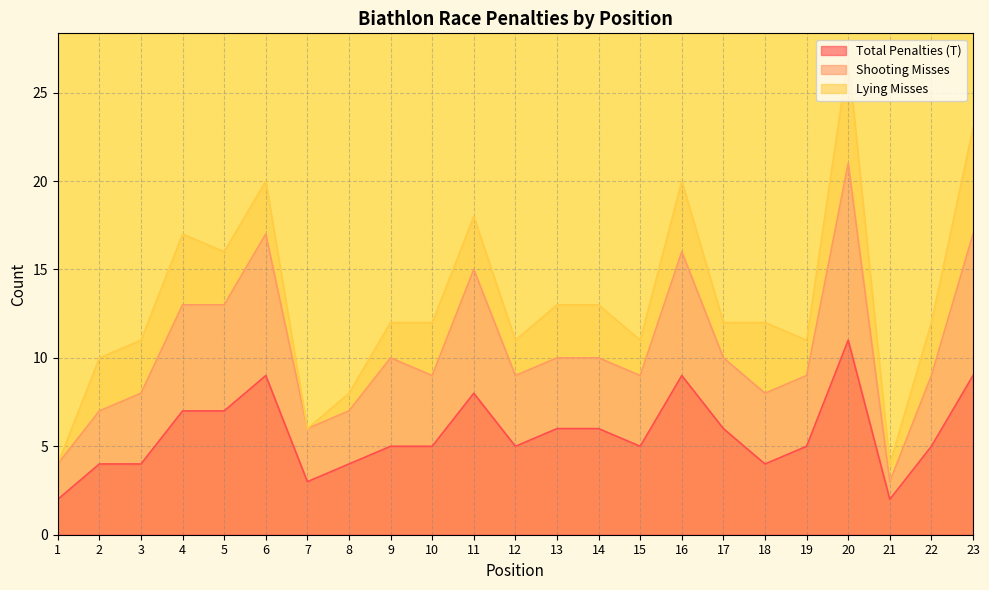

Where is the first local maximum for Total Penalties (T)?

6